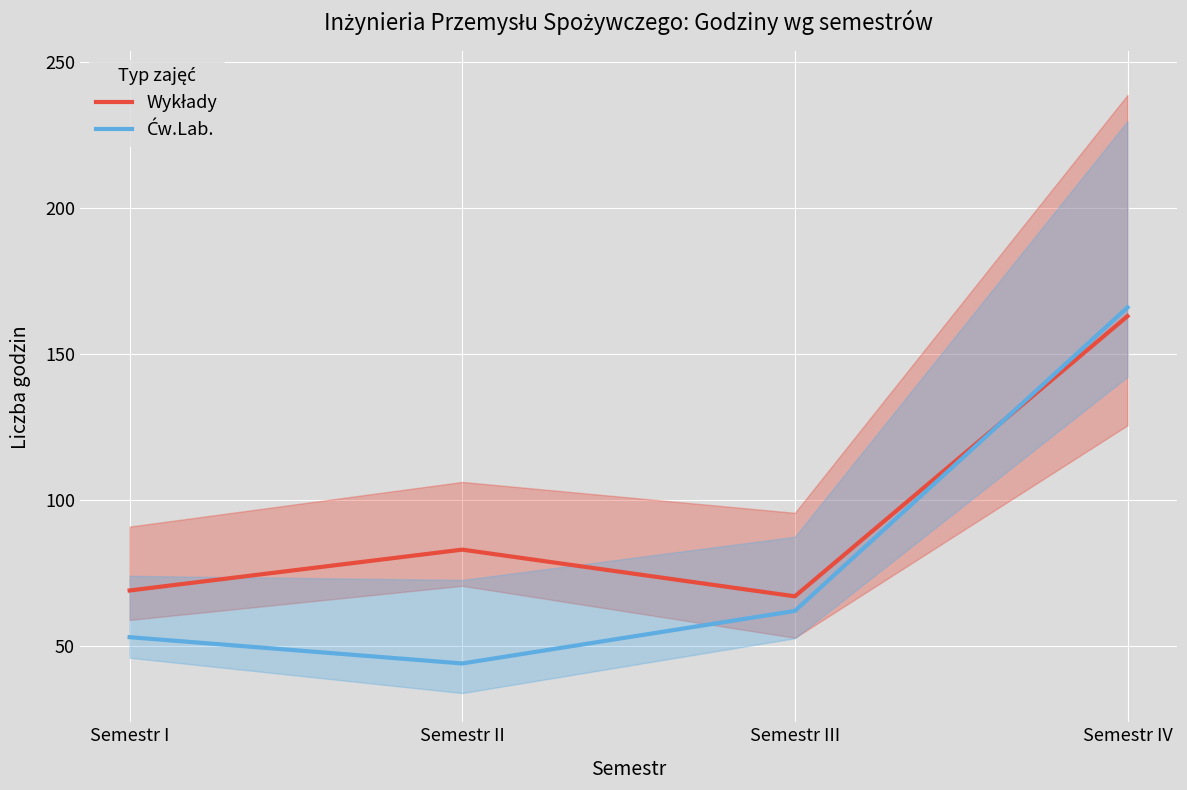

Reading left to right, extract all data points from this chart.

Wykłady: 69	83	67	163
Ćw.Lab.: 53	44	62	166